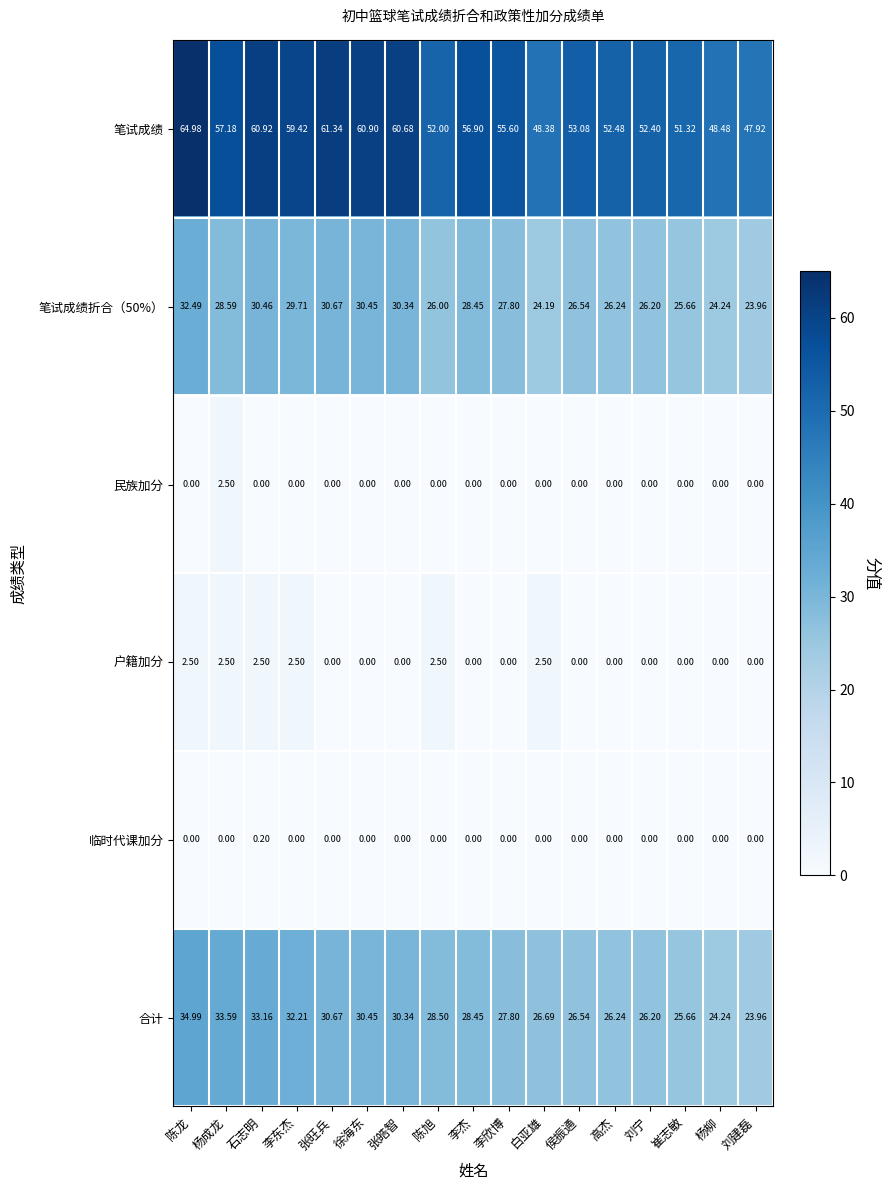

How many series are shown in this chart?

6